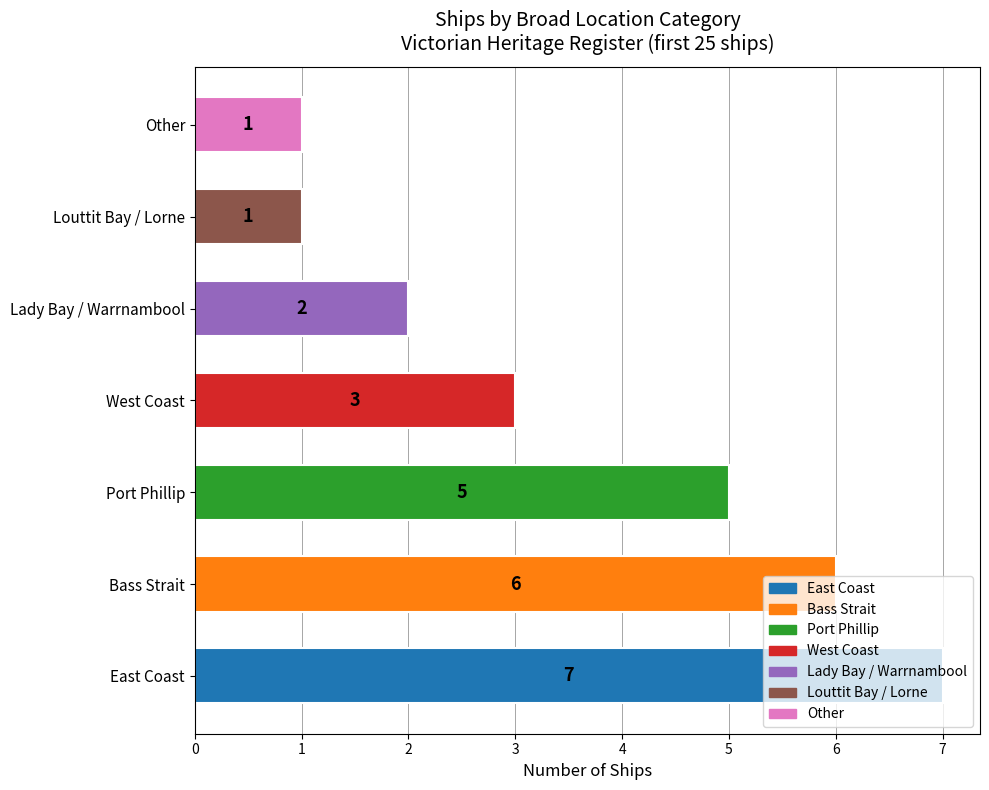

What is the sum of all values?

25